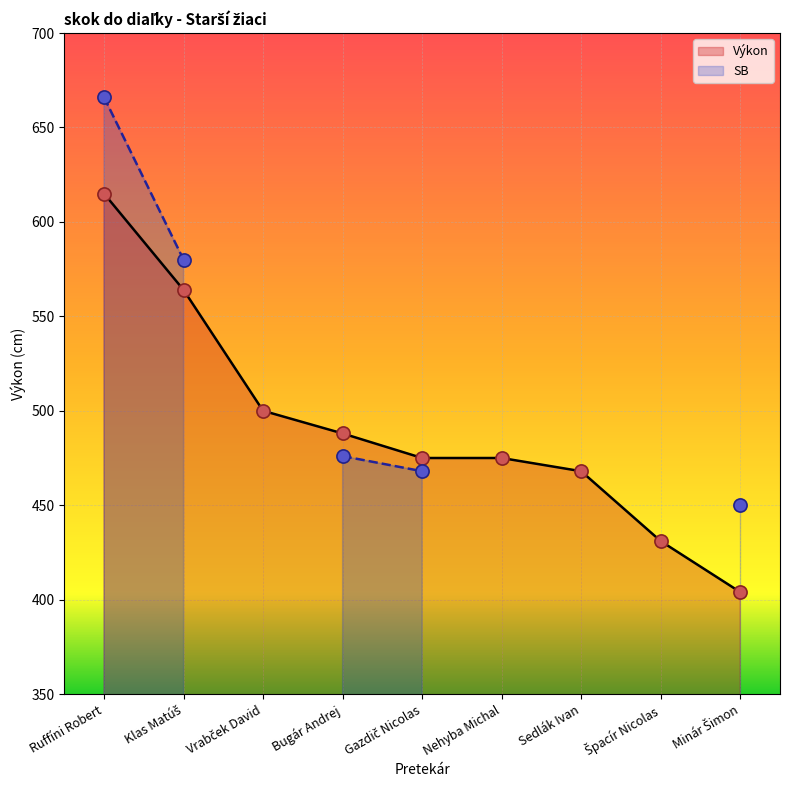

What is the change in value from Vrabček David to Nehyba Michal?

-25